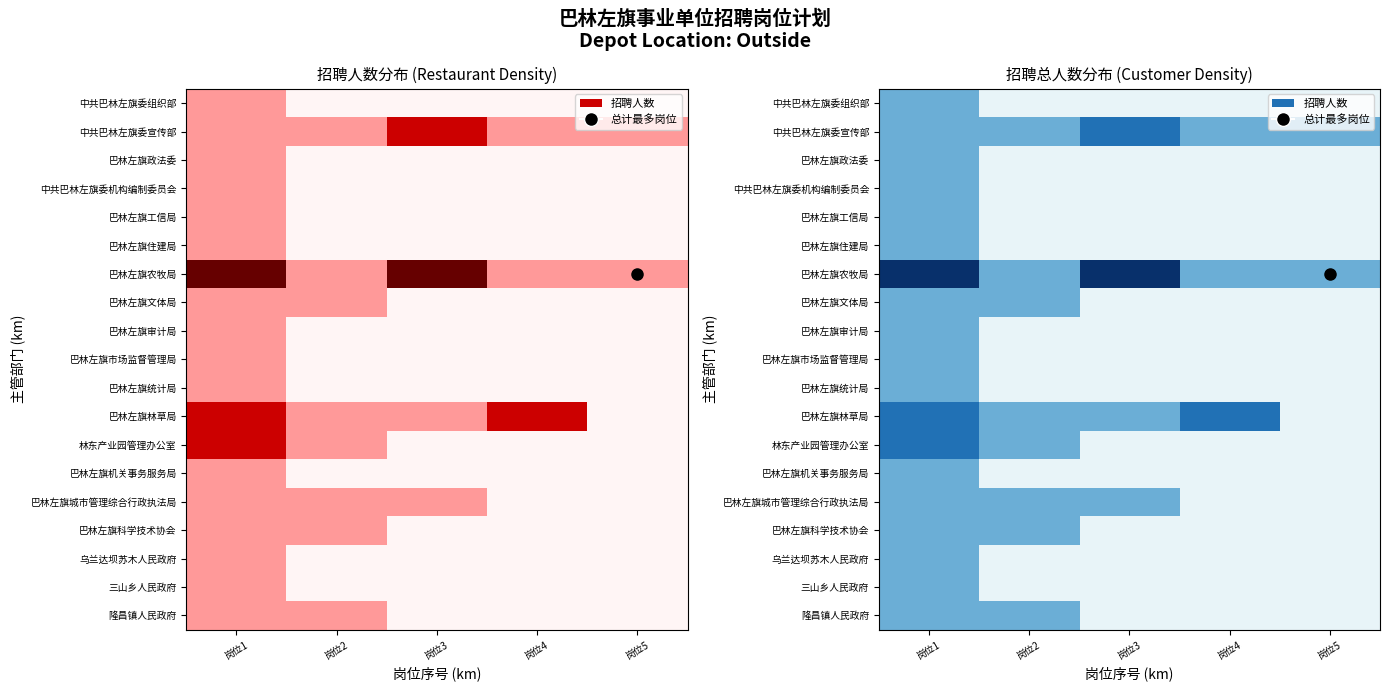

Which series has the largest range (max minus min)?

巴林左旗农牧局